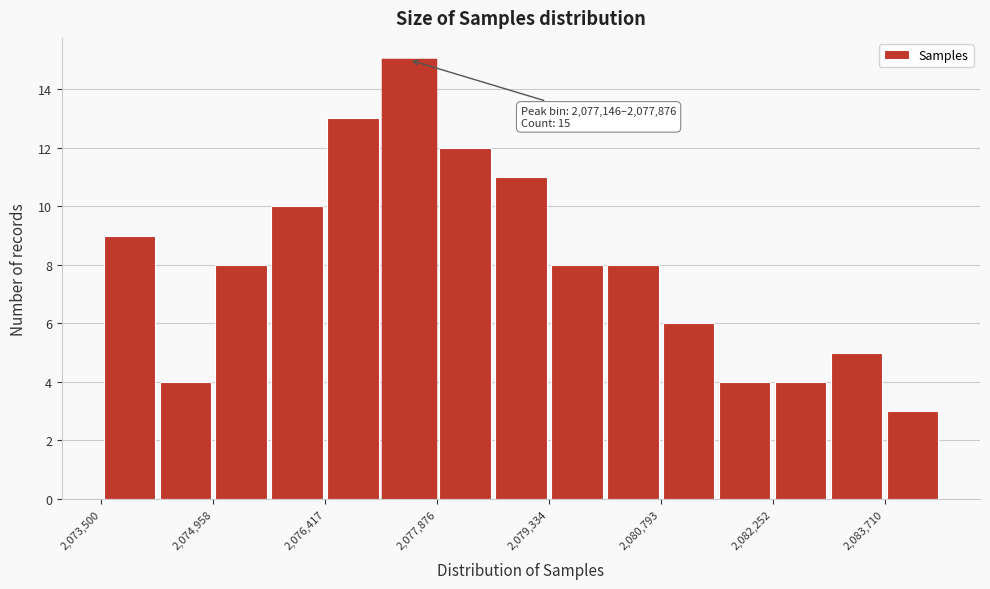

Read against the x-axis, roughly where is the centre of the tallest bar?

2077600